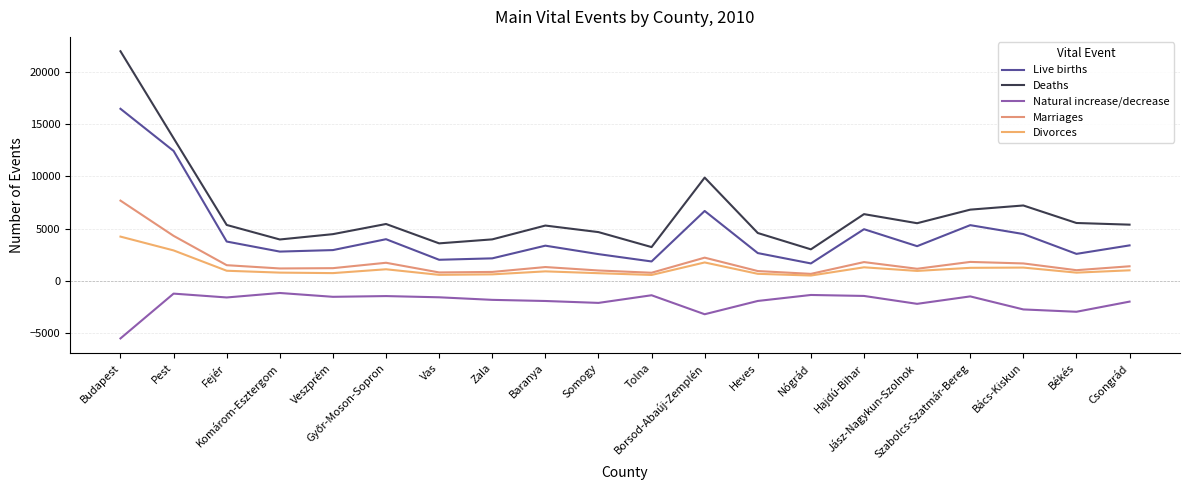

How many interior local valleys does the Divorces series have?

6